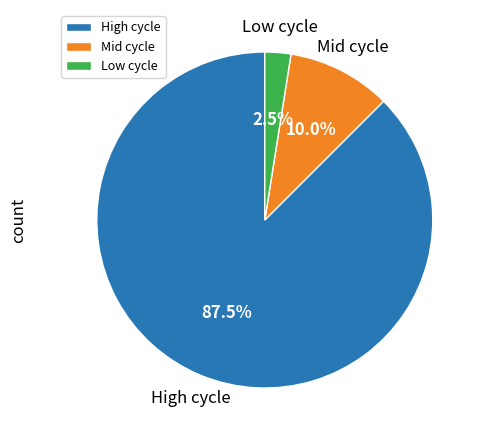

How much of the chart is everything except High cycle?

12.5%